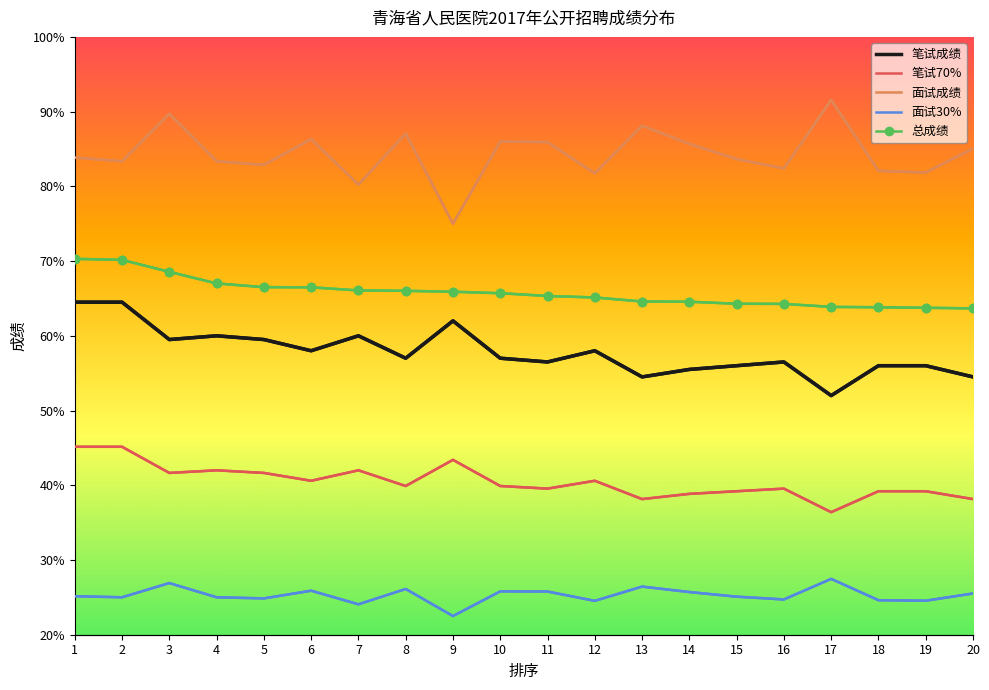

What is the difference between the second highest and second lowest values in the 笔试70% series?

7.0